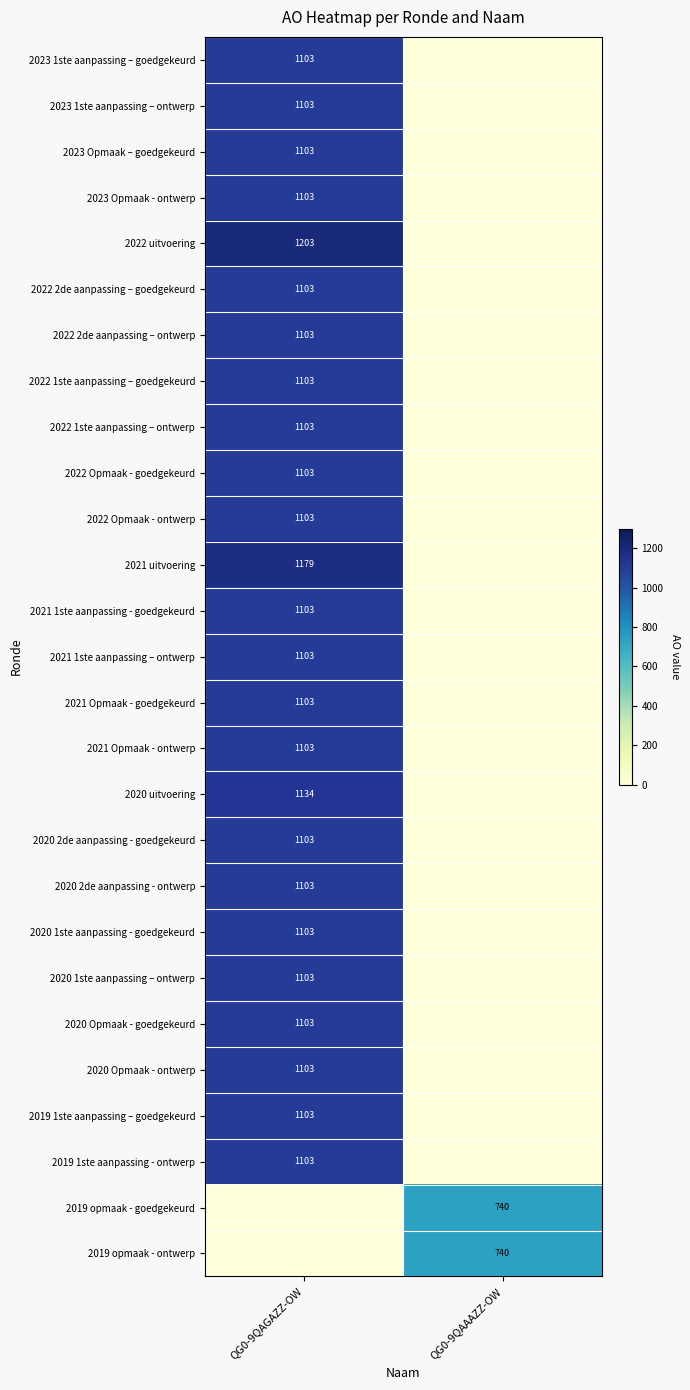

The value of 2022 1ste aanpassing – goedgekeurd at QG0-9QAGAZZ-OW is 1103. True or false?

True